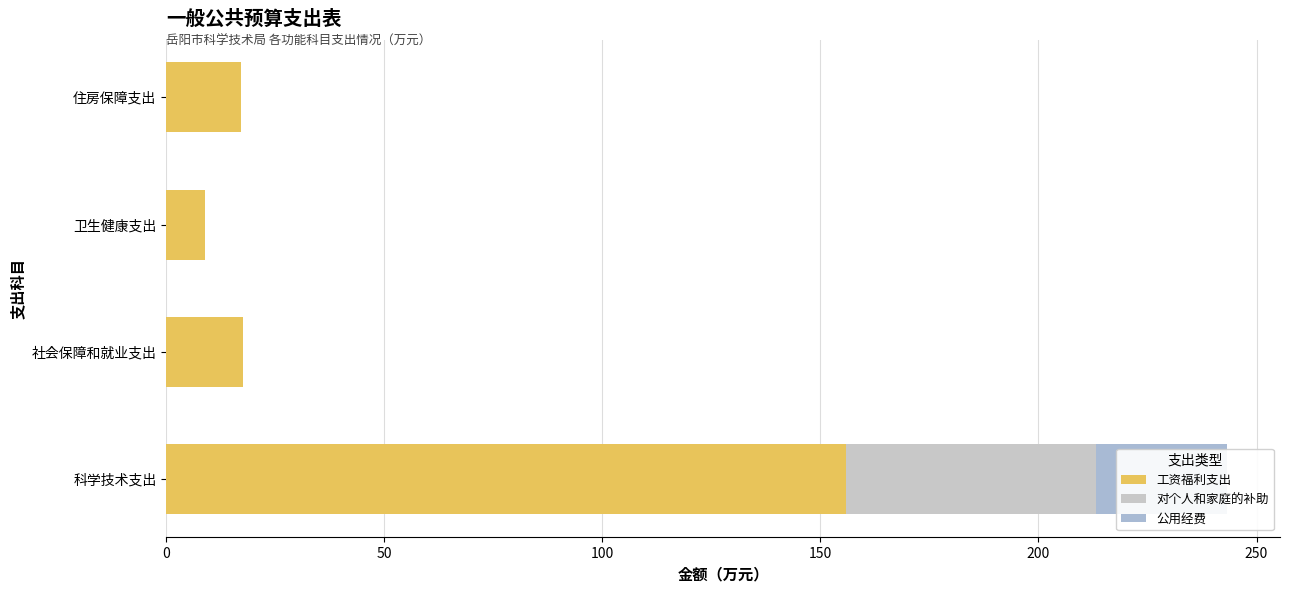

Is it true that 工资福利支出 equals 17.7 at 社会保障和就业支出?

True